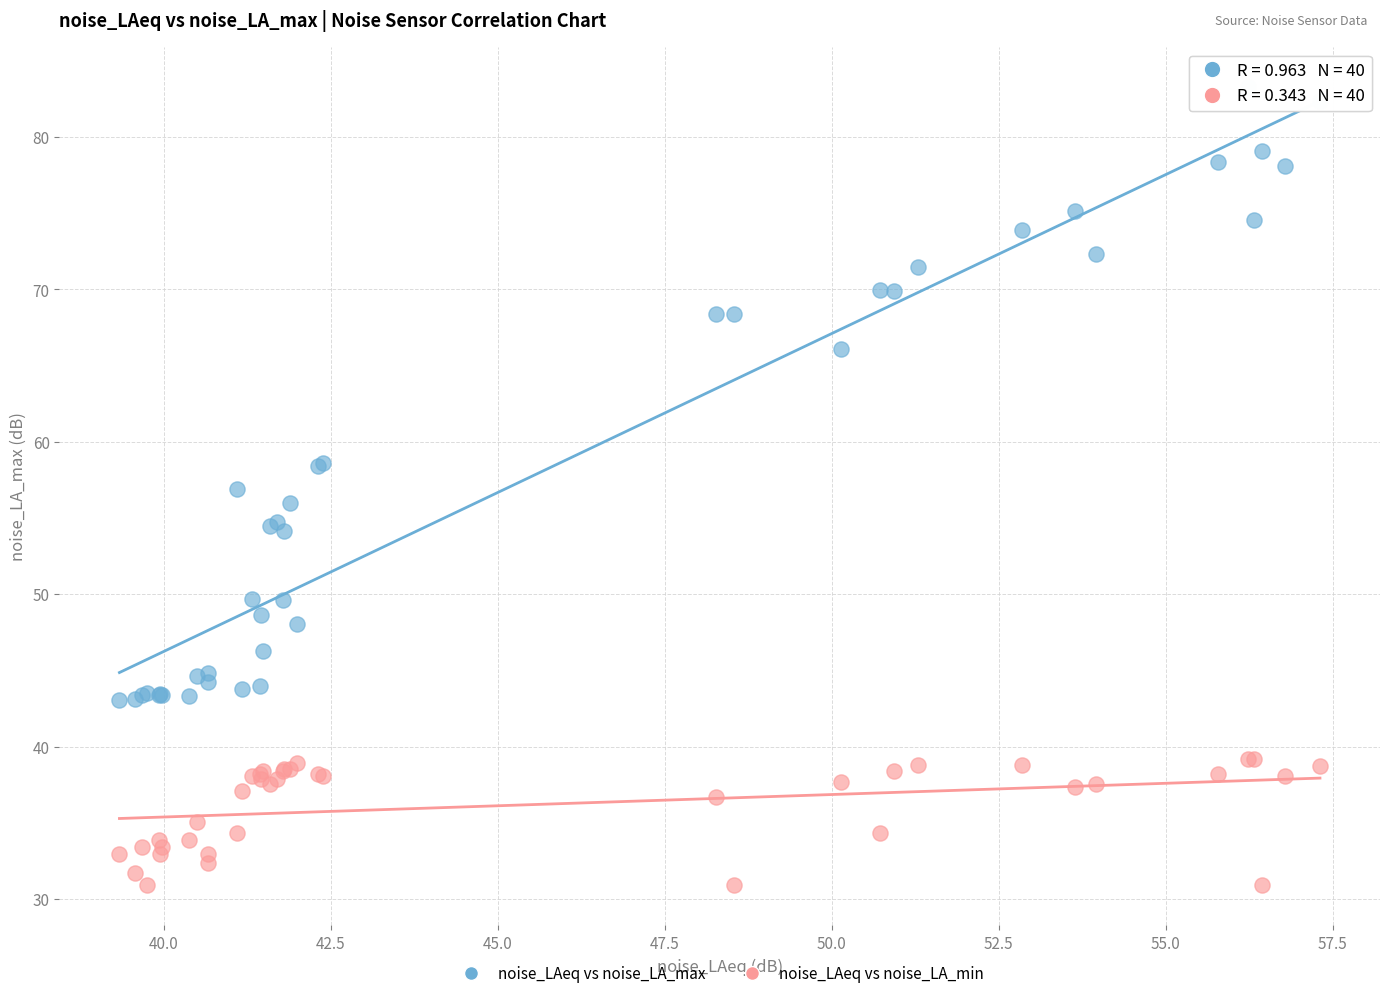

In the noise_LAeq vs noise_LA_max series, what Y value is closest to 63?

66.1